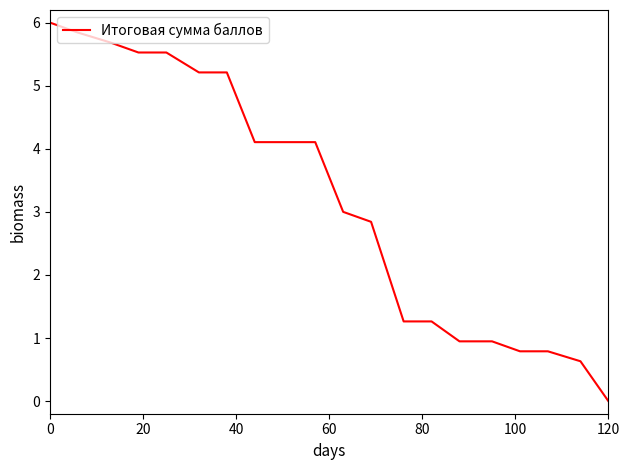

What is the maximum value shown in the chart?

6.0